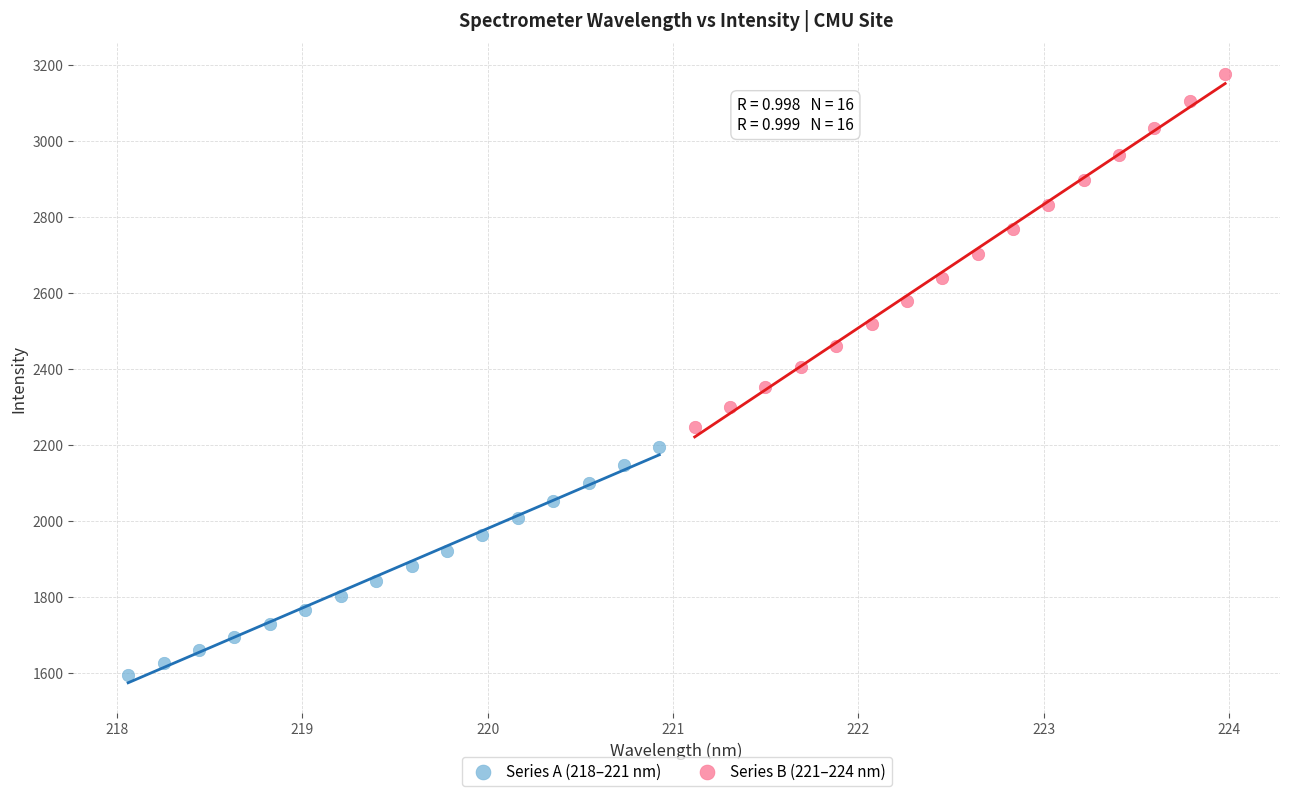

Which series has the largest Y range (max minus min)?

Series B (221–224 nm)